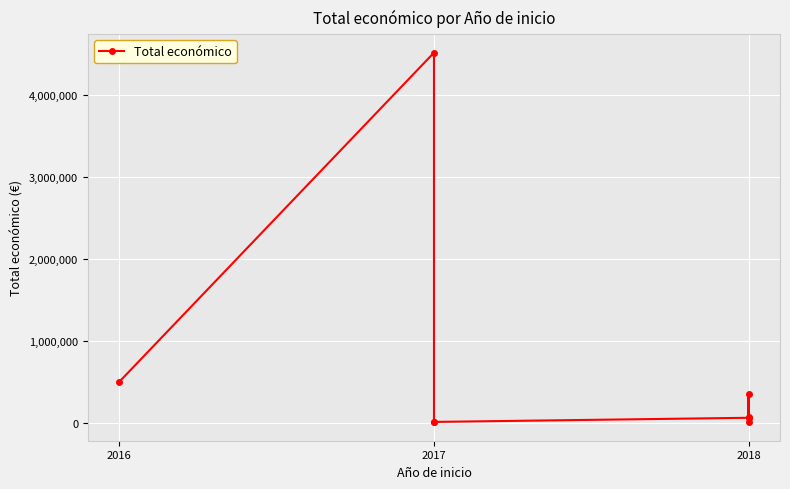

At which label is the value closest to 2262424?

2016